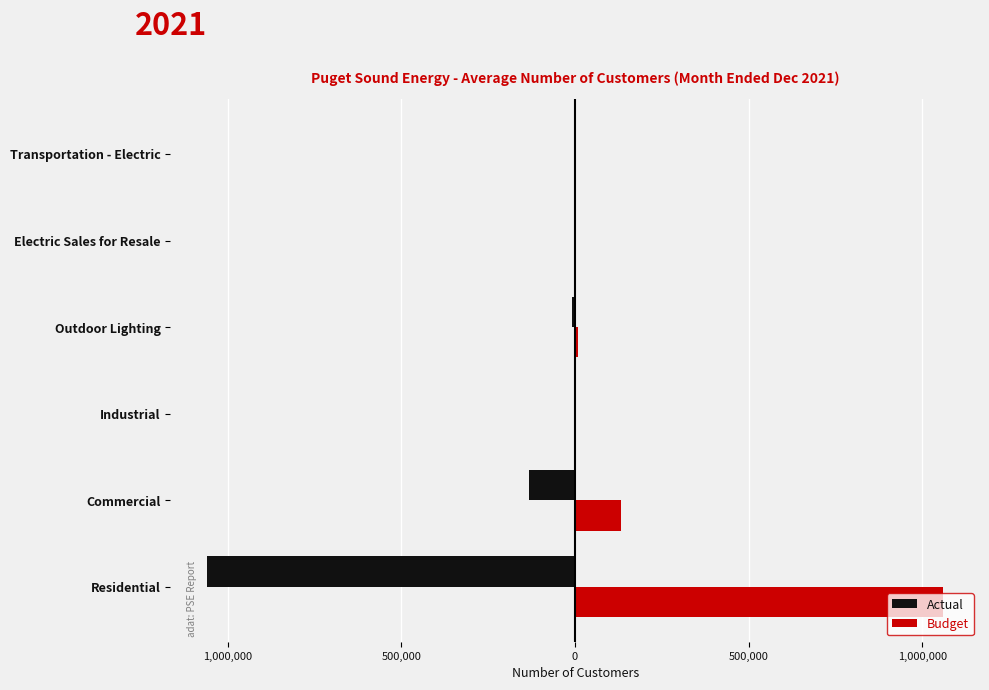

What is the sum of all Actual values?

-1203542